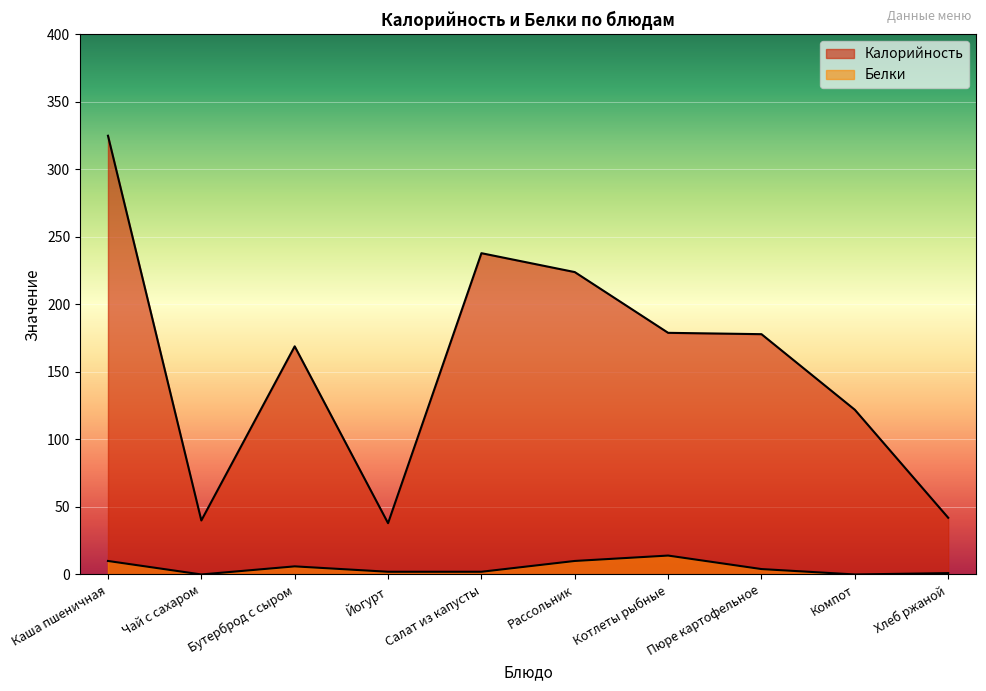

Reading left to right, extract all data points from this chart.

Калорийность: Каша пшеничная=325	Чай с сахаром=40	Бутерброд с сыром=169	Йогурт=38	Салат из капусты=238	Рассольник=224	Котлеты рыбные=179	Пюре картофельное=178	Компот=122	Хлеб ржаной=42
Белки: Каша пшеничная=10	Чай с сахаром=0	Бутерброд с сыром=6	Йогурт=2	Салат из капусты=2	Рассольник=10	Котлеты рыбные=14	Пюре картофельное=4	Компот=0	Хлеб ржаной=1